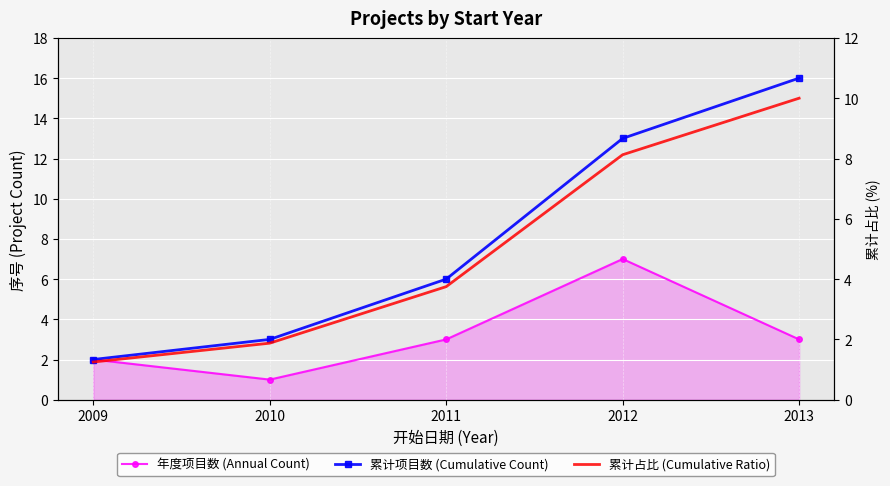

Between 2009 and 2013, which series saw the biggest shift?

累计项目数 (Cumulative Count)